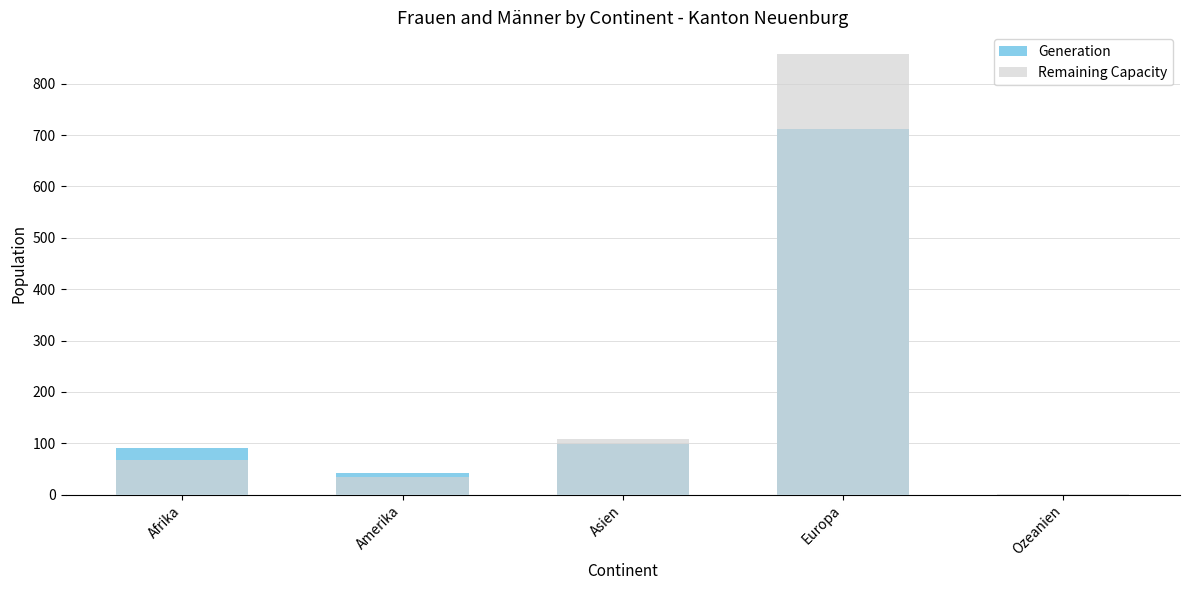

What is the value of the Remaining Capacity bar at the 4th from the left?

857